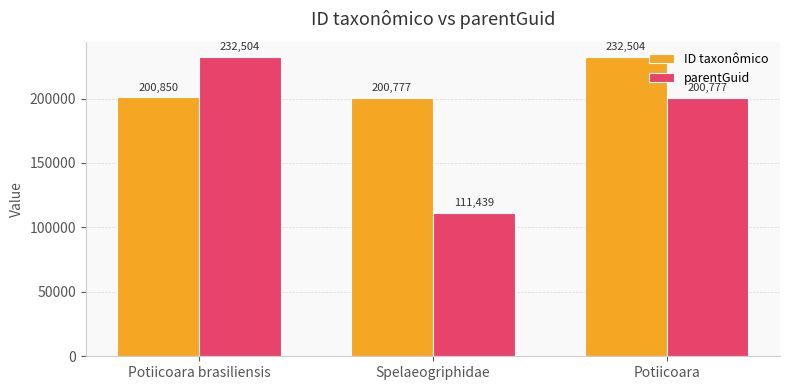

How many bars are there in each group?

2